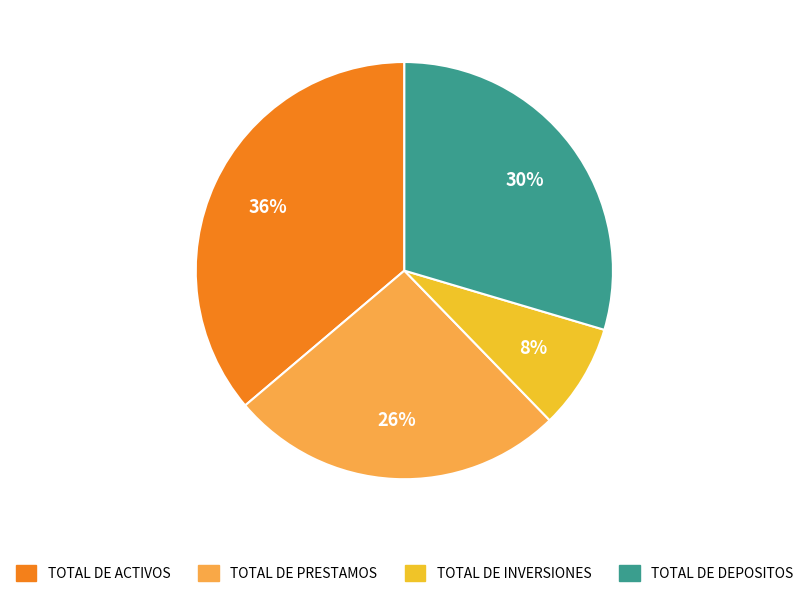

Between TOTAL DE ACTIVOS and TOTAL DE INVERSIONES, which is larger?

TOTAL DE ACTIVOS